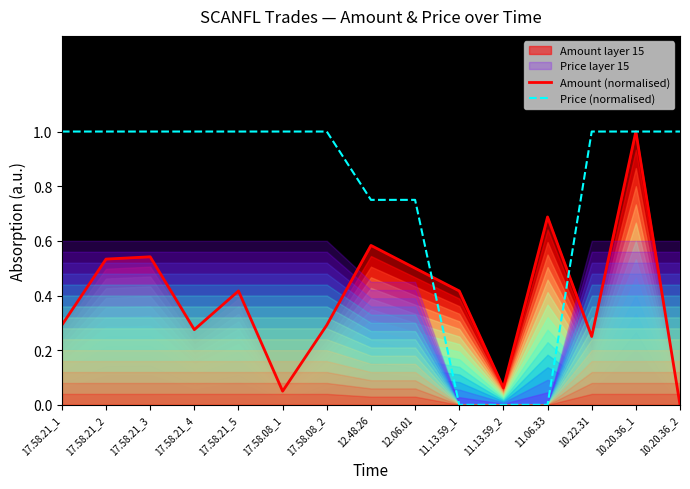

Rank the series at 17.58.21_5 from highest to lowest value.

Price (normalised), Amount (normalised)